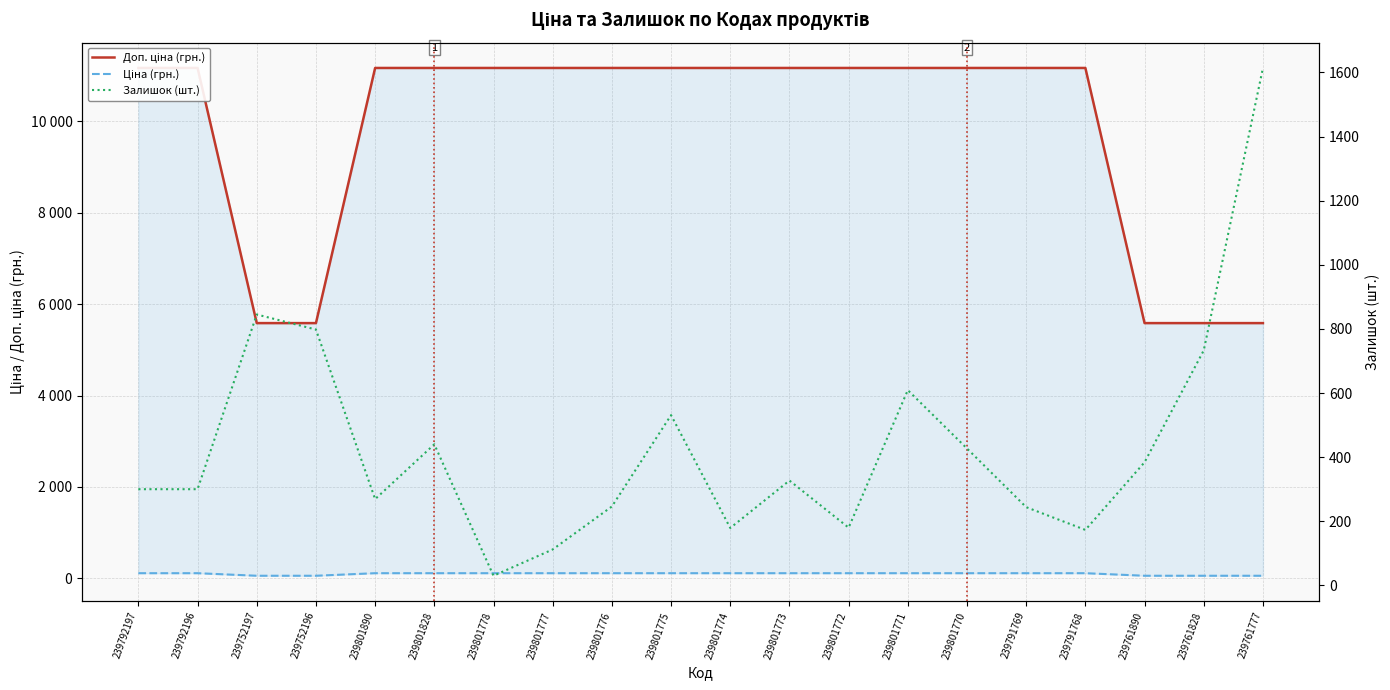

How many lines are shown in the chart?

3